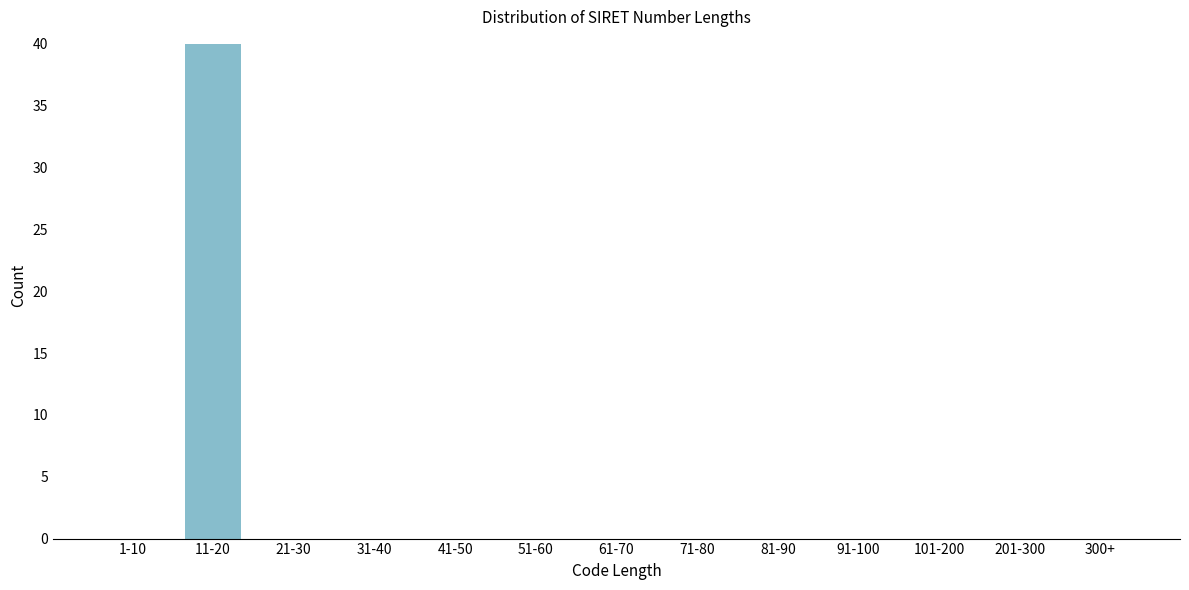

Reading left to right, what are all the values shown in this chart?

1-10=0	11-20=40	21-30=0	31-40=0	41-50=0	51-60=0	61-70=0	71-80=0	81-90=0	91-100=0	101-200=0	201-300=0	300+=0